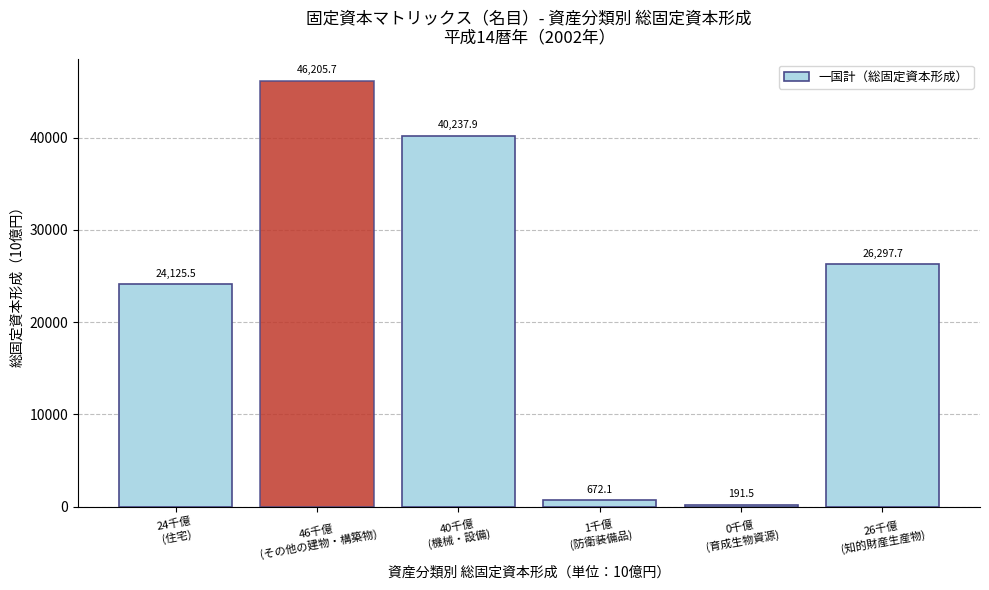

Reading right to left, what are all the values shown in this chart?

26297.7	191.5	672.1	40237.9	46205.7	24125.5